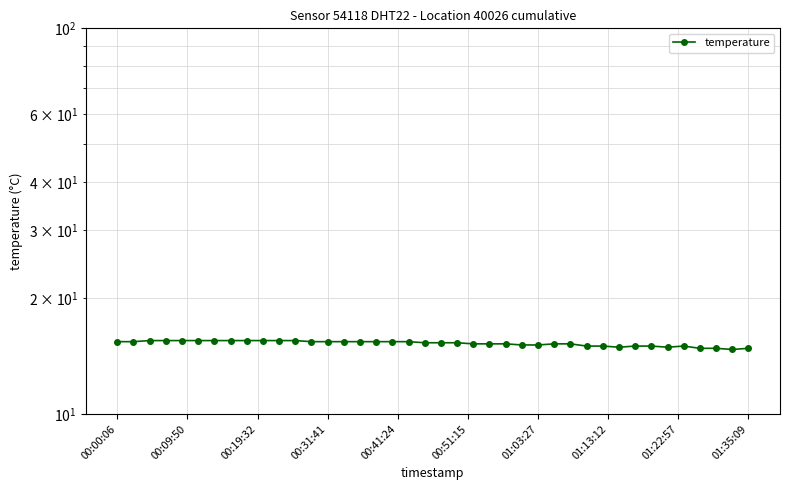

What is the maximum value shown in the chart?

15.5